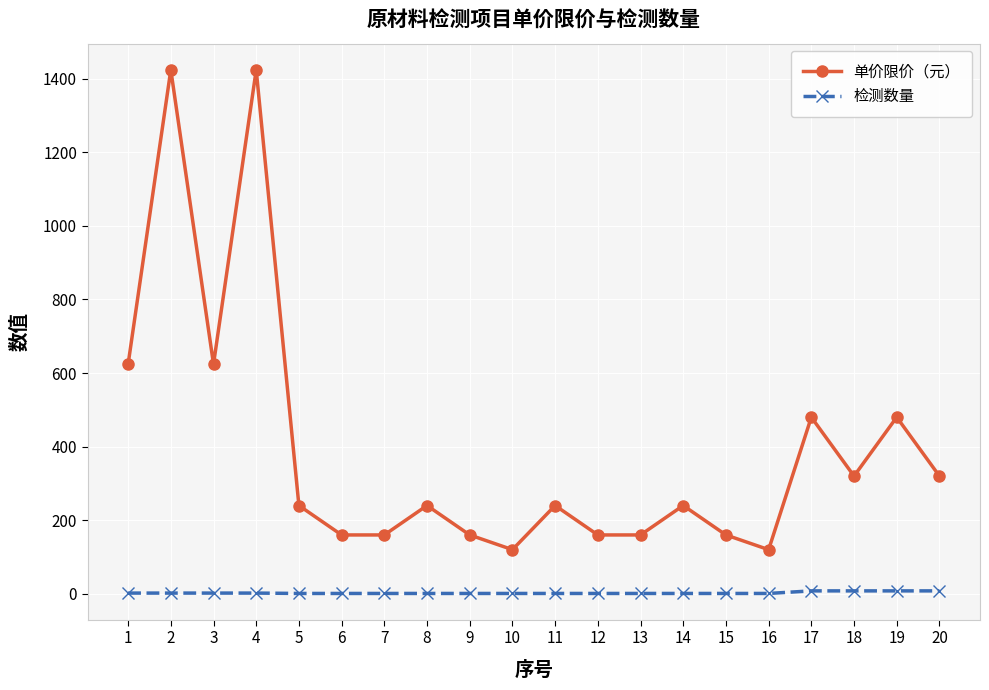

Does the chart have visible grid lines?

Yes